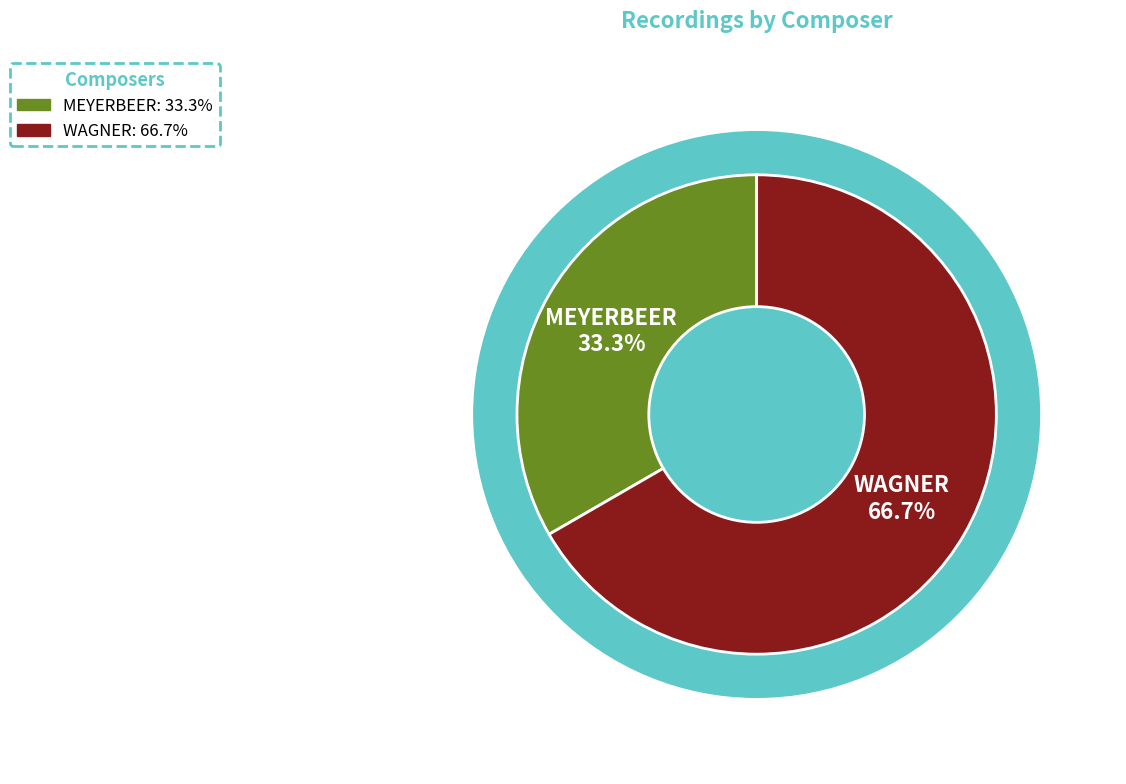

Which has a higher value, MEYERBEER or WAGNER?

WAGNER